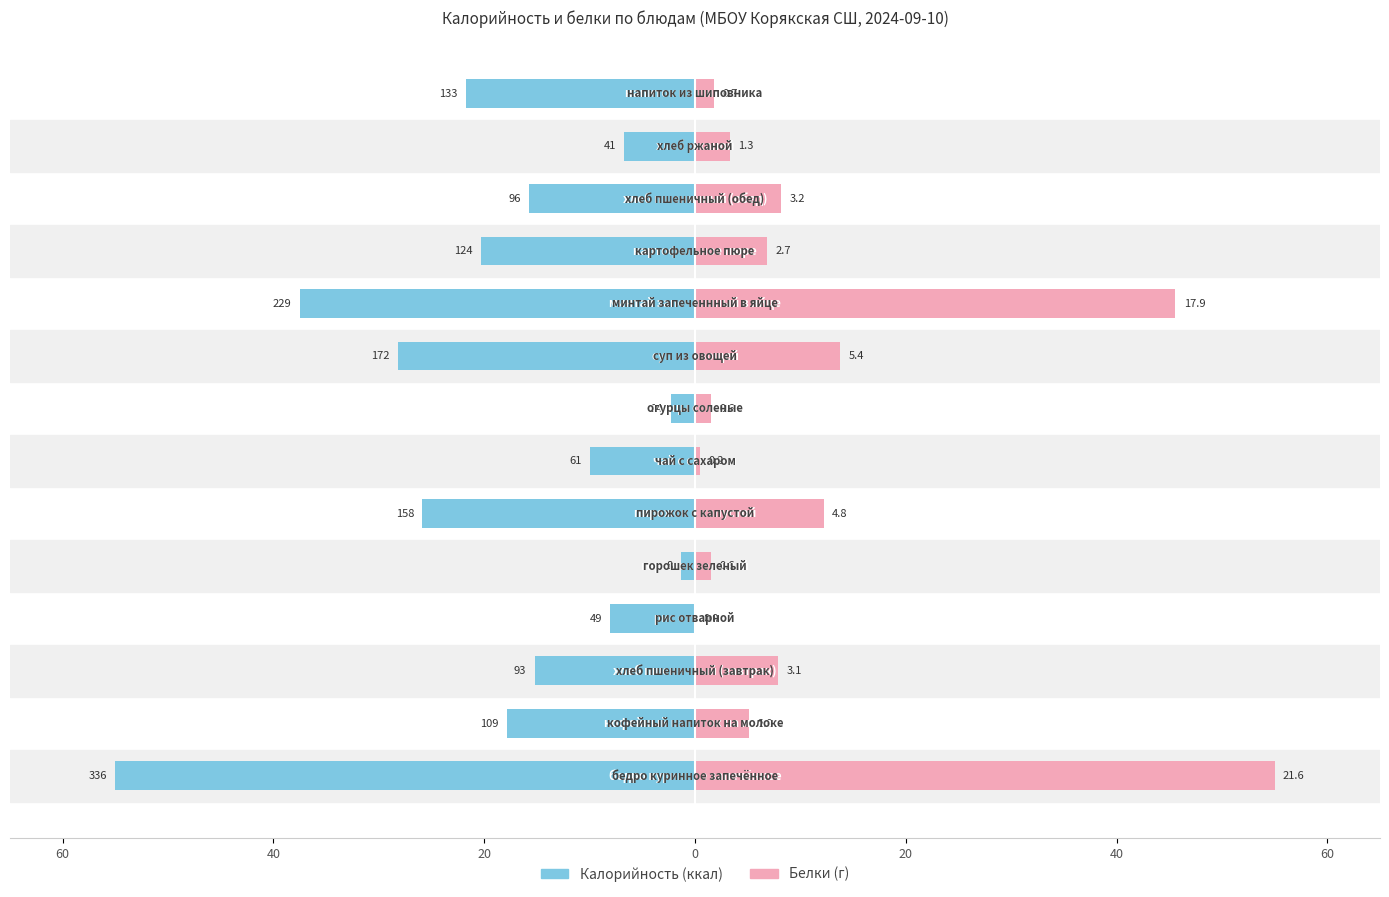

Rank the series at 0 from highest to lowest value.

Белки, Калорийность